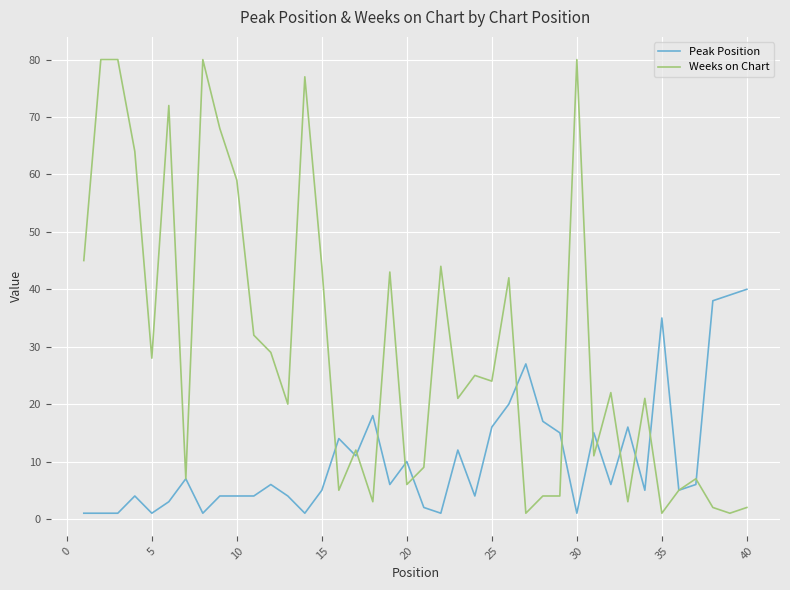

What are all the series names shown in the legend?

Peak Position, Weeks on Chart